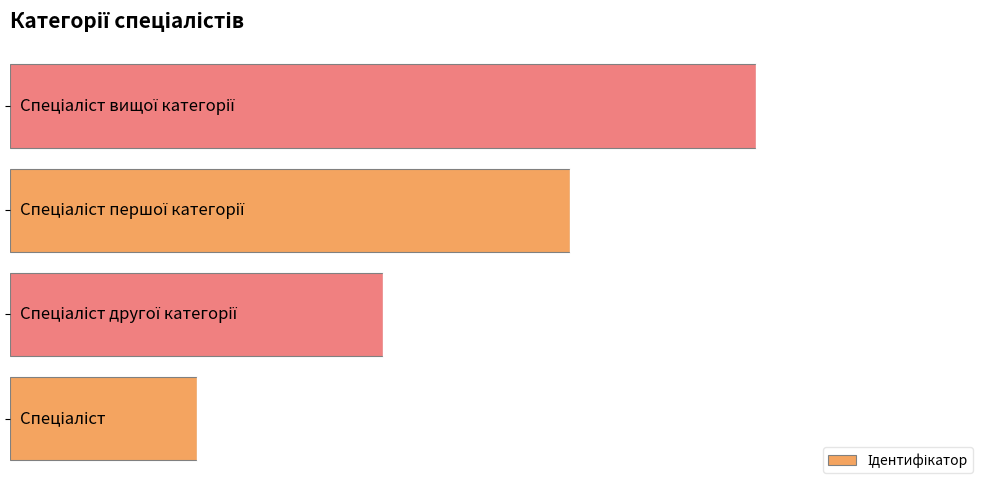

What is the sum of all values?

10